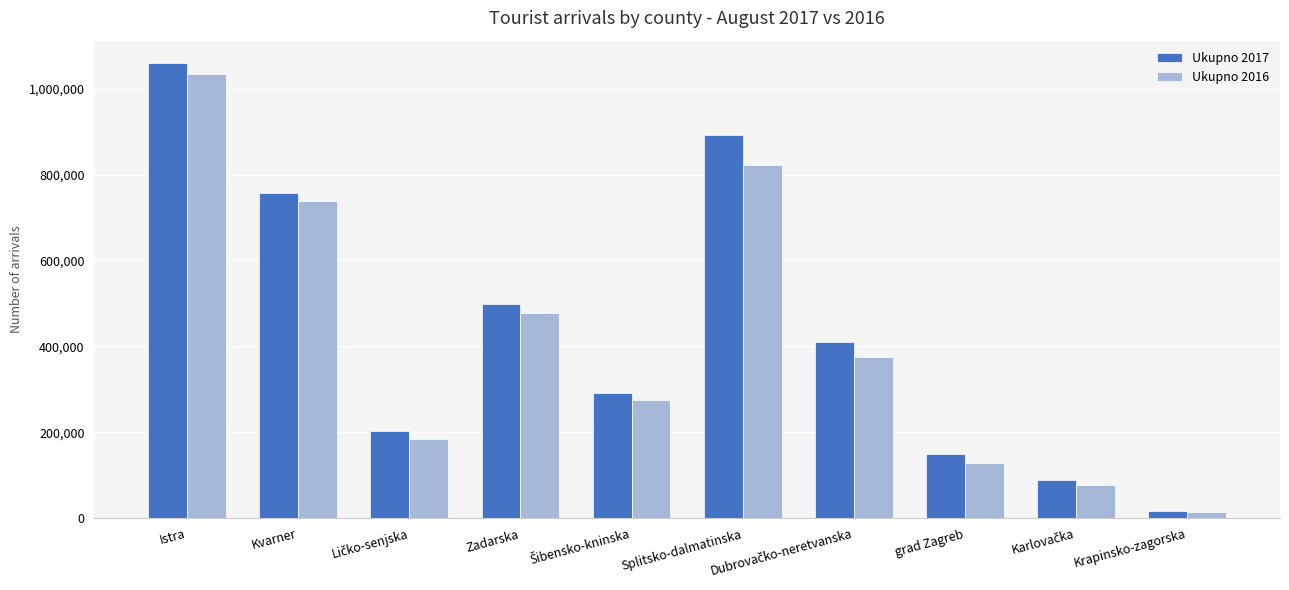

At which category is the sum across all series the highest?

Istra